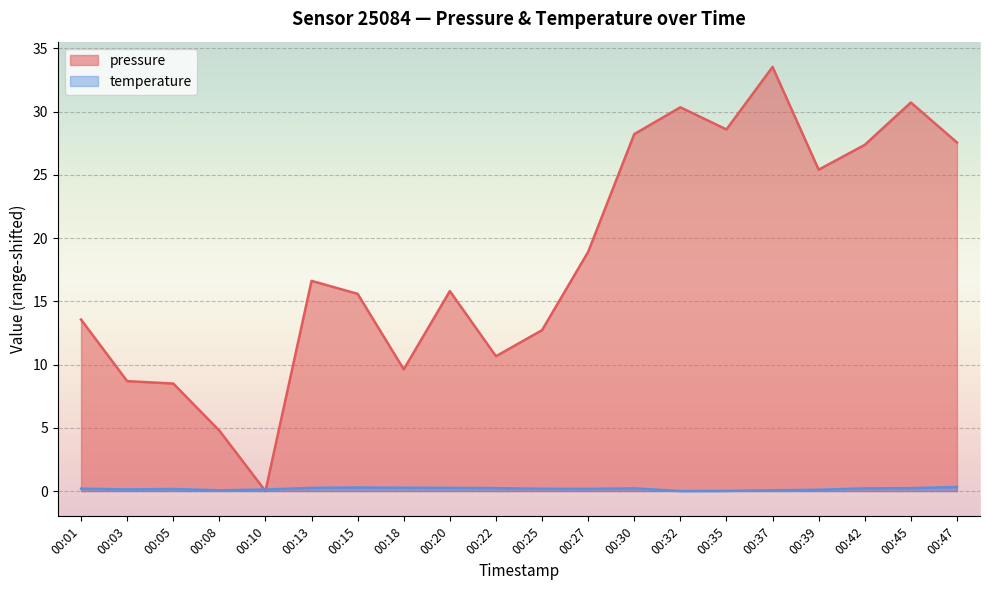

At 00:47, list the series in order from largest to smallest.

pressure, temperature